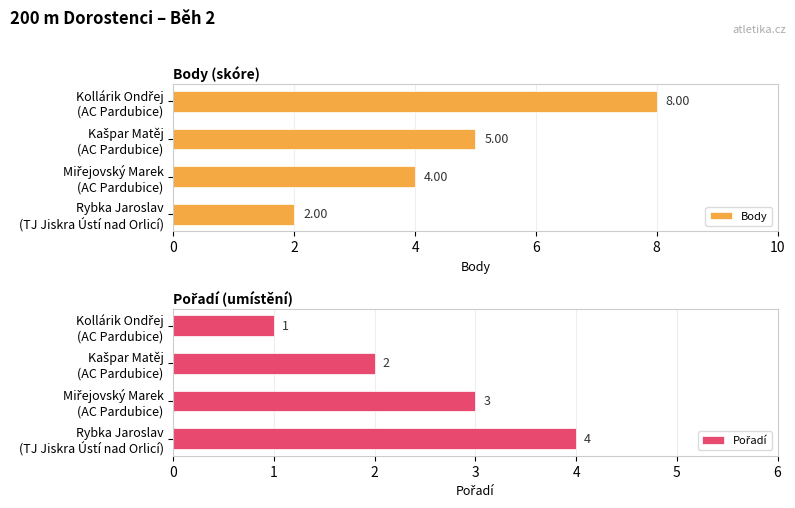

What is the sum of the Body values at Kašpar Matěj (AC Pardubice) and Kollárik Ondřej (AC Pardubice)?

13